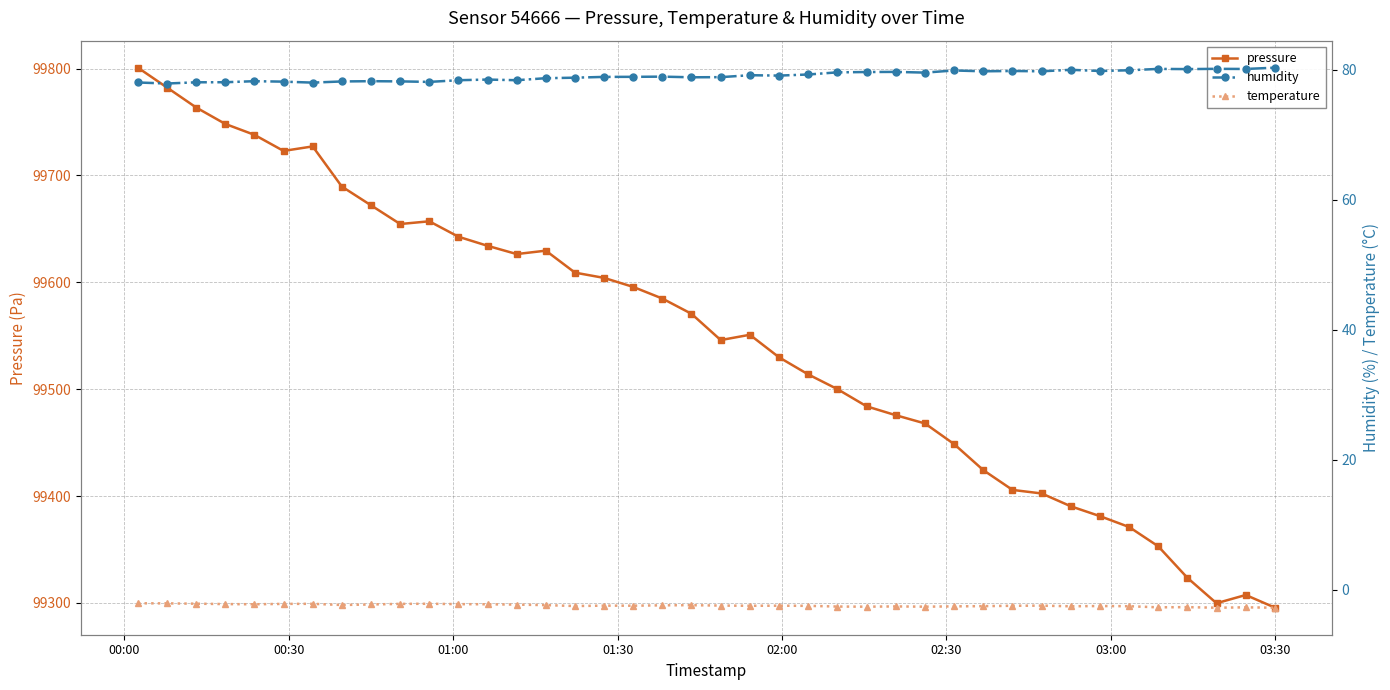

Is the value of humidity at 29 greater than the value of temperature at 24?

Yes